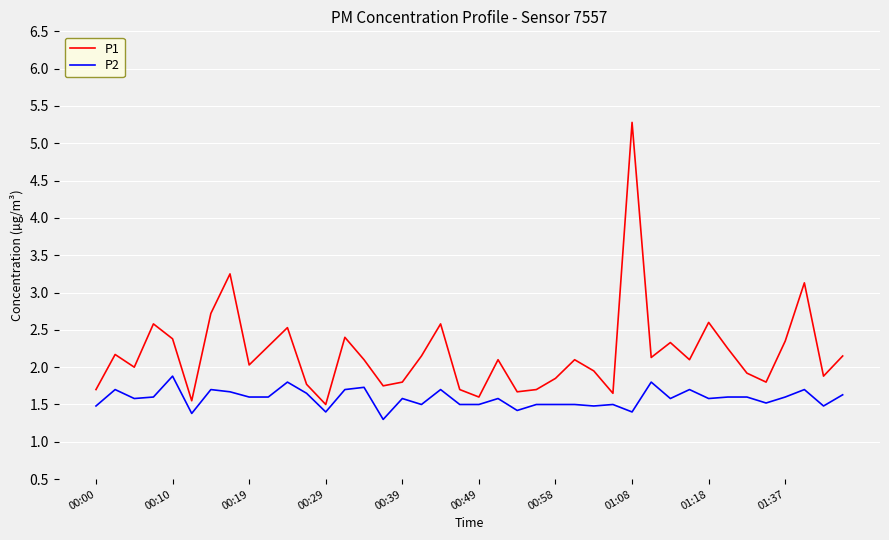

Does the chart display data point markers on the line(s)?

No